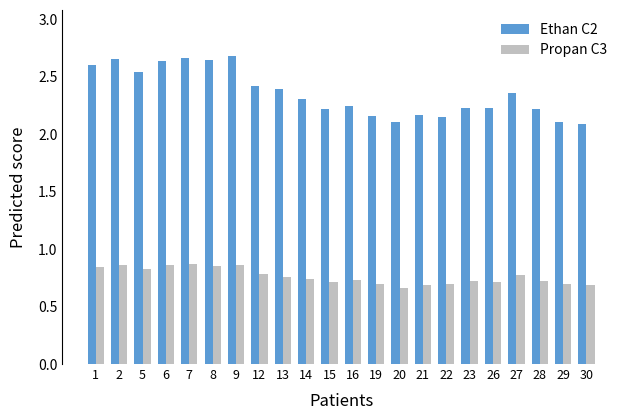

What is the sum of all Propan C3 values?

16.8